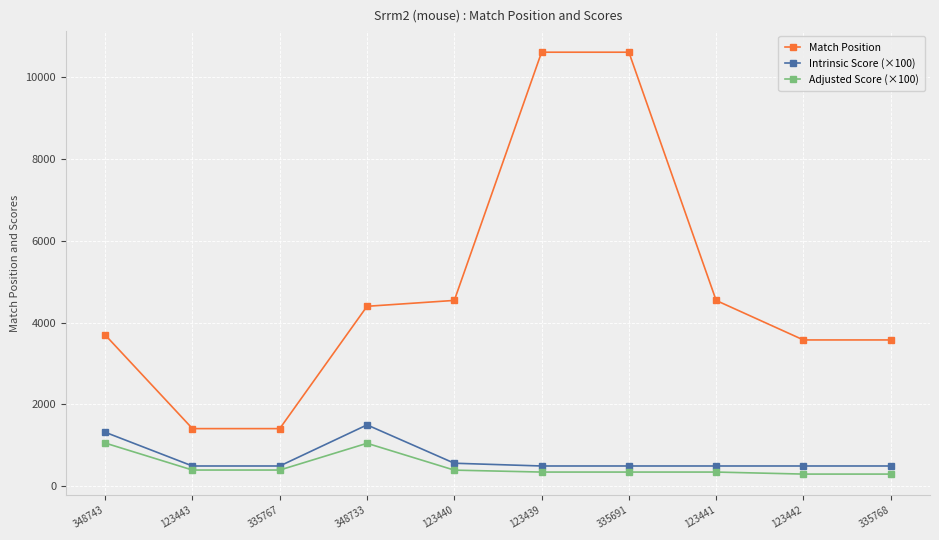

What is the total value across all series at 335691?

11457.5